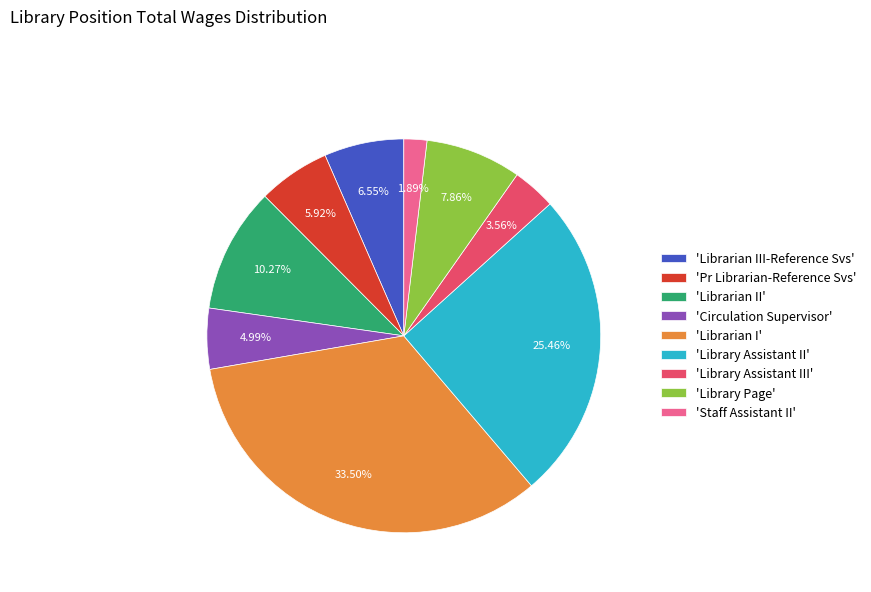

Does 'Librarian III-Reference Svs' represent more than half of the total?

No